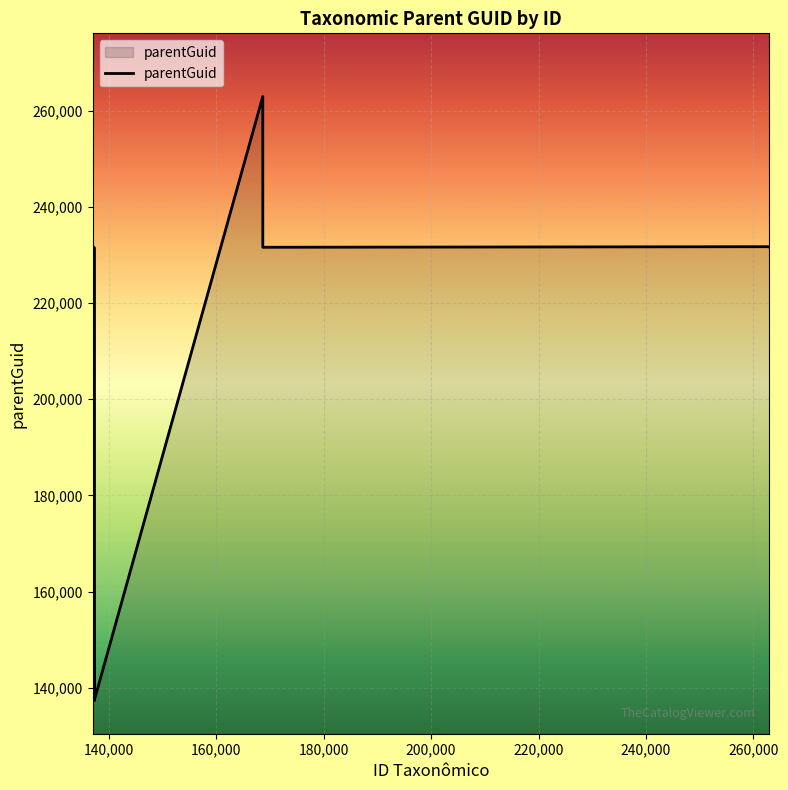

What is the maximum value shown in the chart?

262972